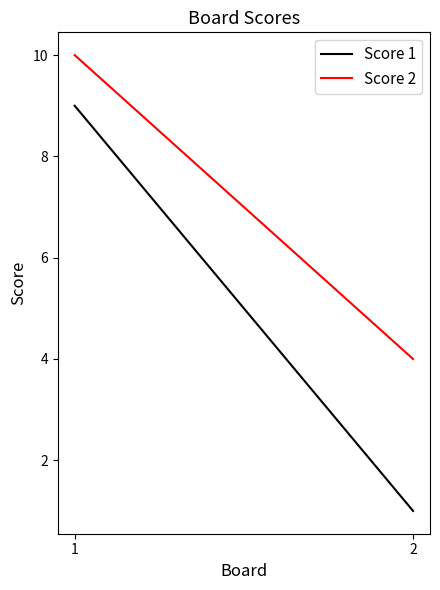

What is the value of the Score 2 point at the 1st from the left?

10